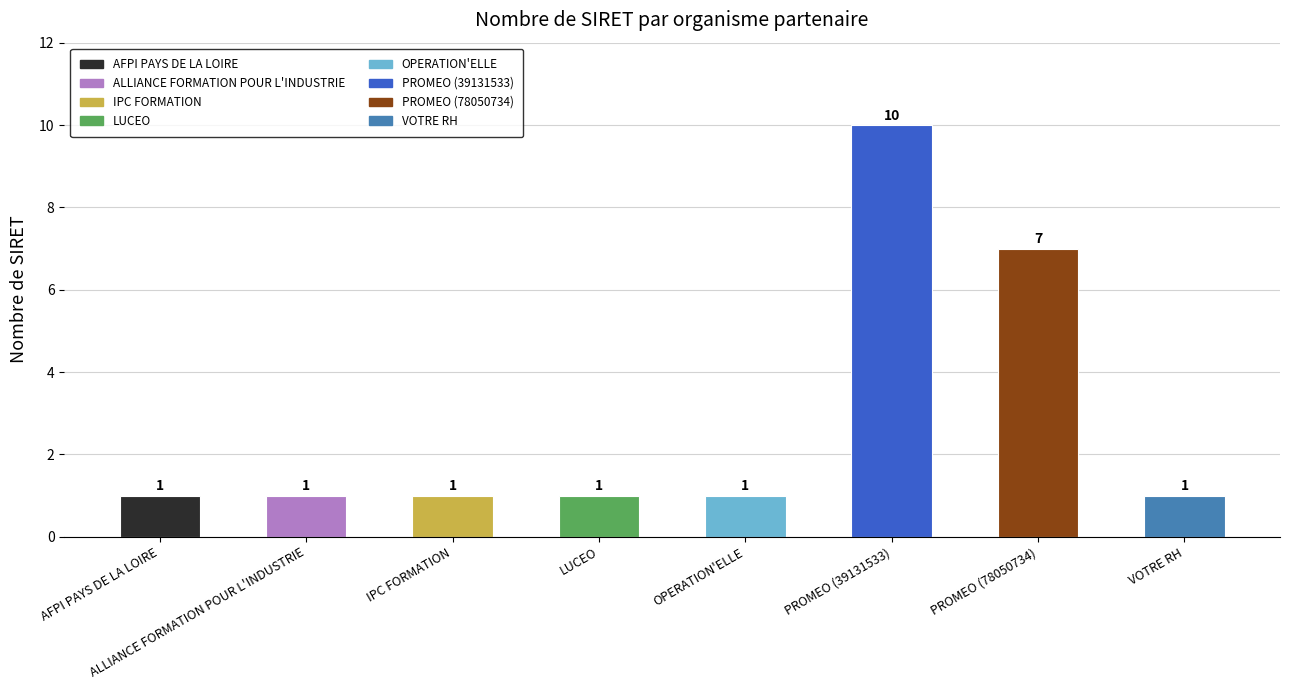

True or false: the data shows 1 at ALLIANCE FORMATION POUR L'INDUSTRIE.

True